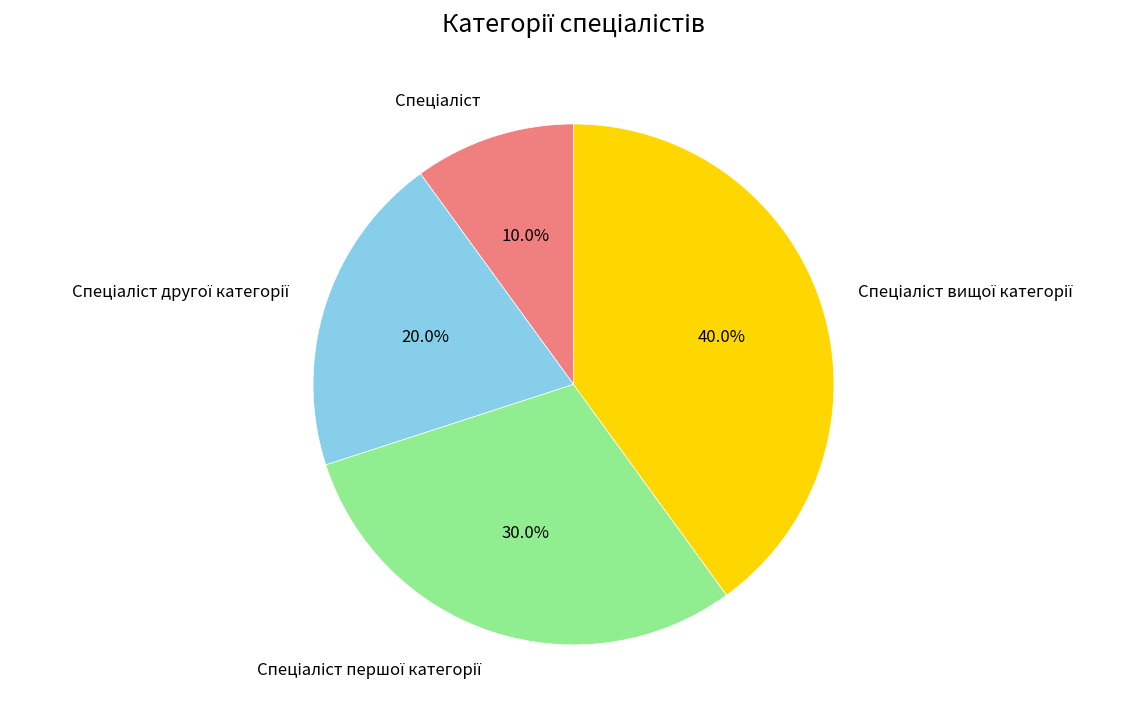

Is there a majority slice in this chart?

No